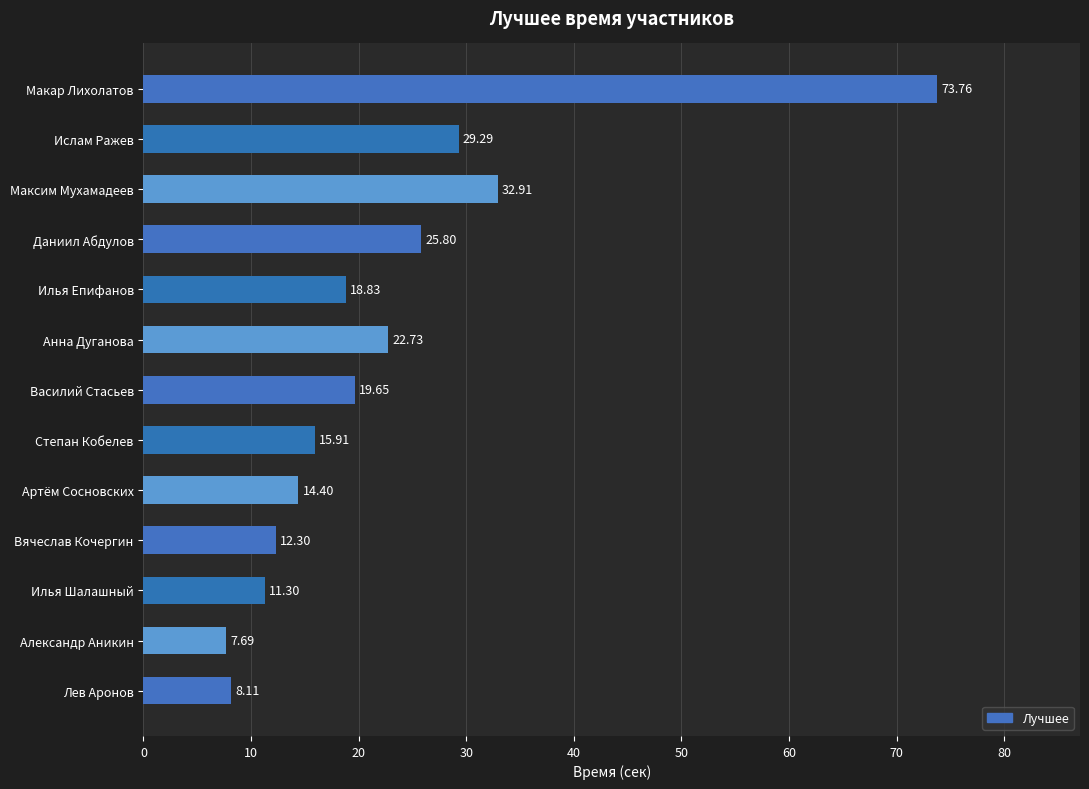

What is the change in value from Вячеслав Кочергин to Даниил Абдулов?

+13.5